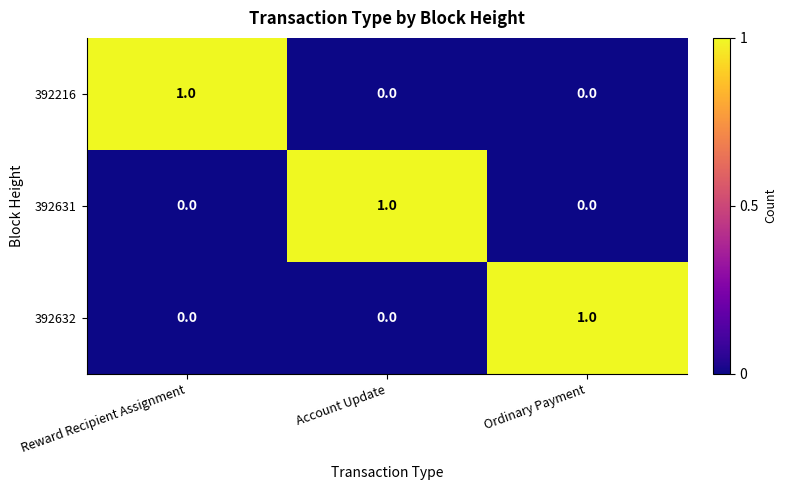

Reading right to left, what are all the values shown in this chart?

392216: Ordinary Payment=0	Account Update=0	Reward Recipient Assignment=1
392631: Ordinary Payment=0	Account Update=1	Reward Recipient Assignment=0
392632: Ordinary Payment=1	Account Update=0	Reward Recipient Assignment=0